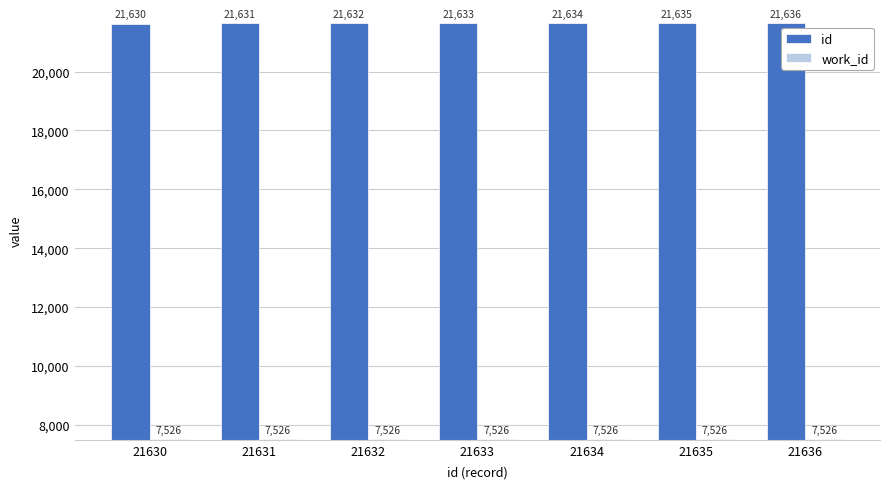

At which label is id closest to 21633?

21633